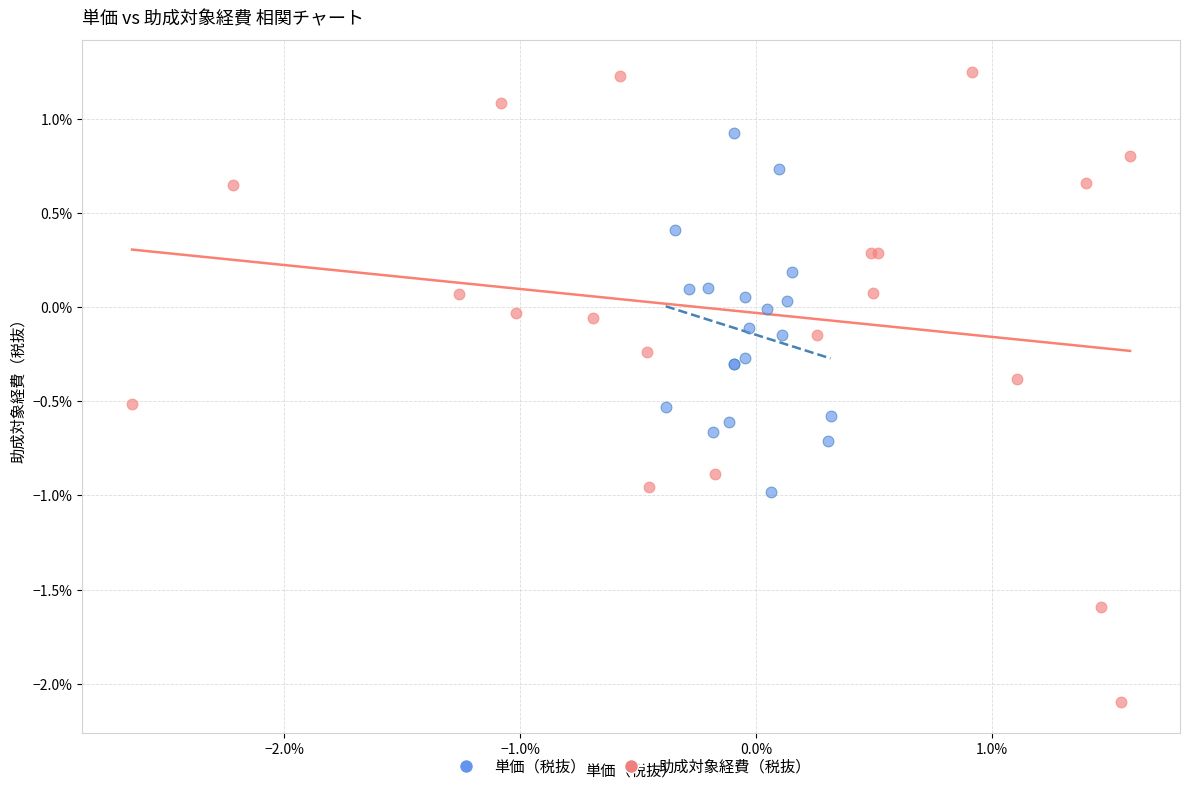

Which series contains the lowest Y value?

助成対象経費（税抜）